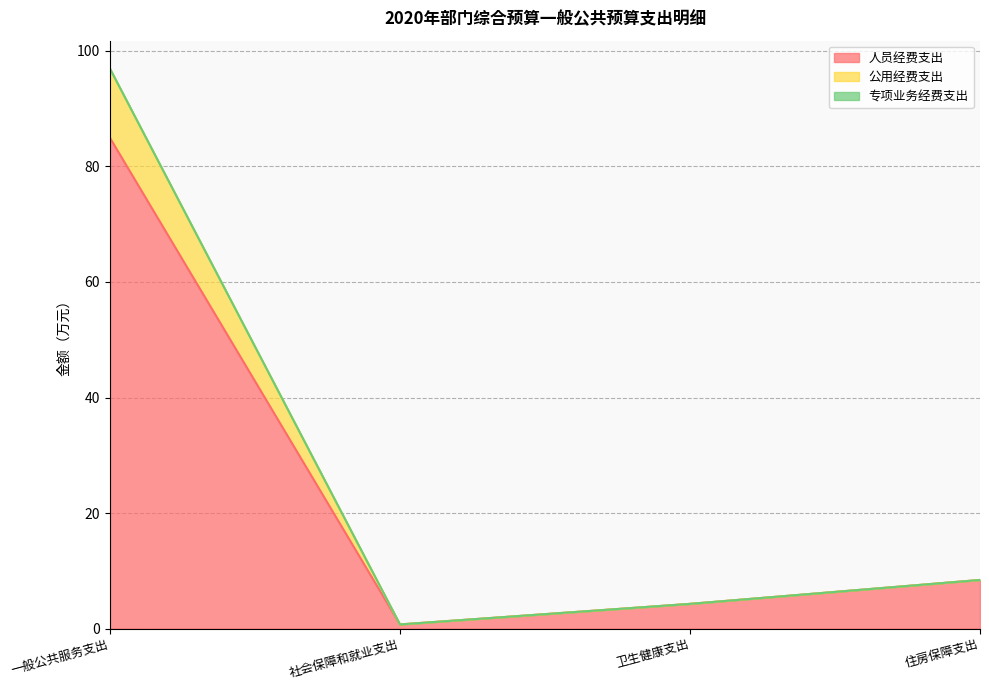

What is the sum of all 人员经费支出 values?

98.4